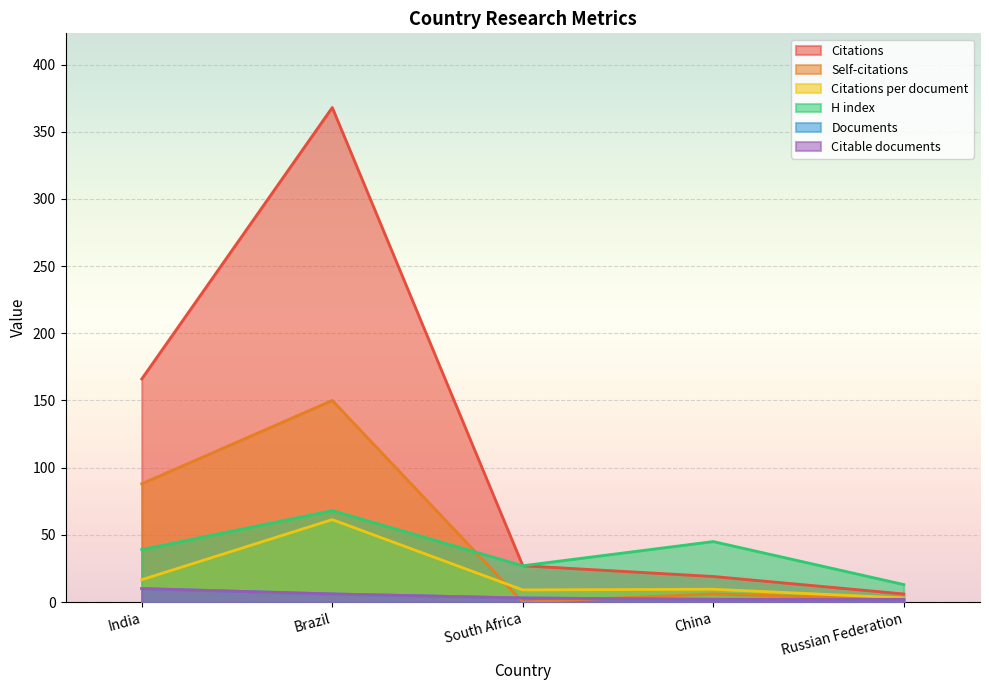

What is the label of the 4th point from the right?

Brazil